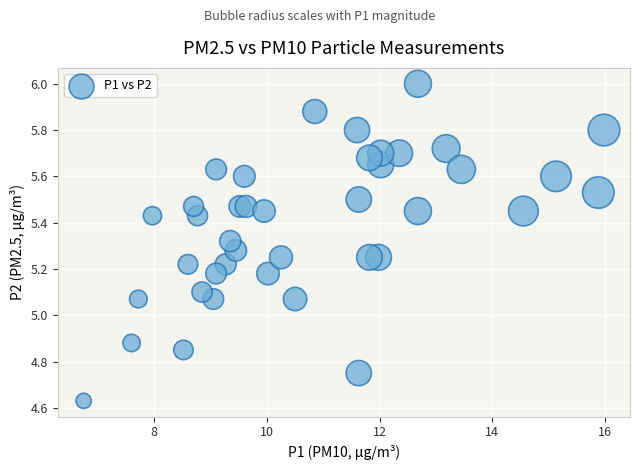

What is the range of Y values (max minus min)?

1.4